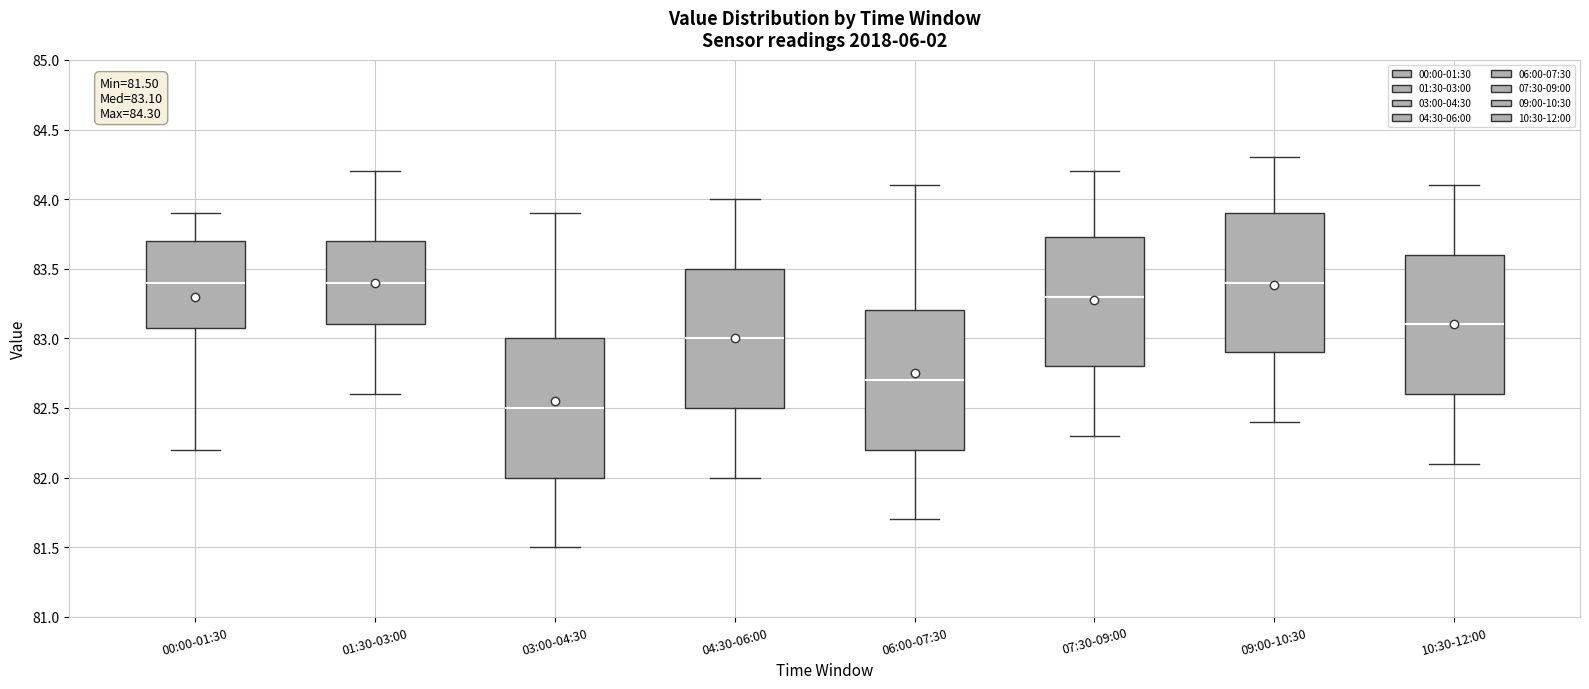

Which box's median line is the lowest?

03:00-04:30